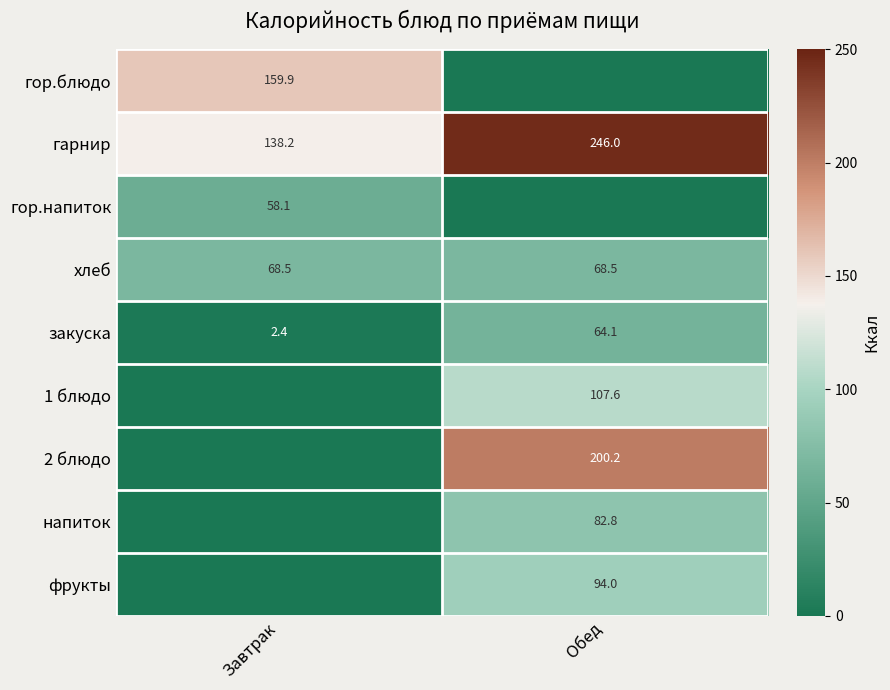

Which label corresponds to the smallest value in the chart?

Обед